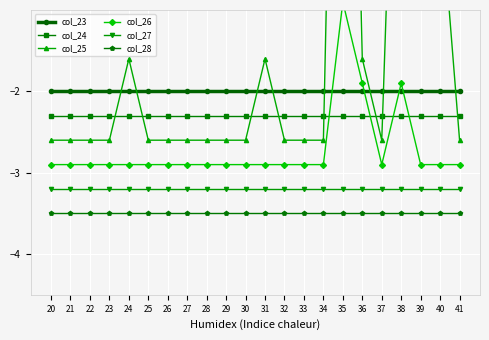

Does the chart display data point markers on the line(s)?

Yes